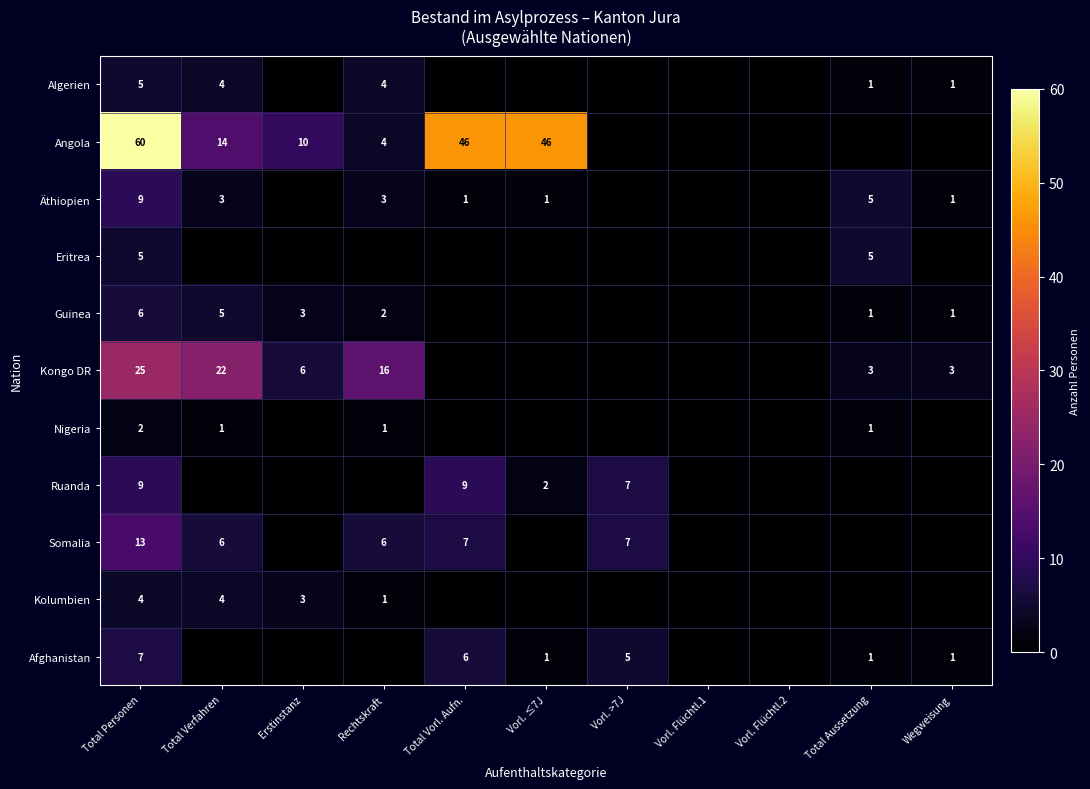

The Somalia series shows 7 at Total Vorl. Aufn.. True or false?

True